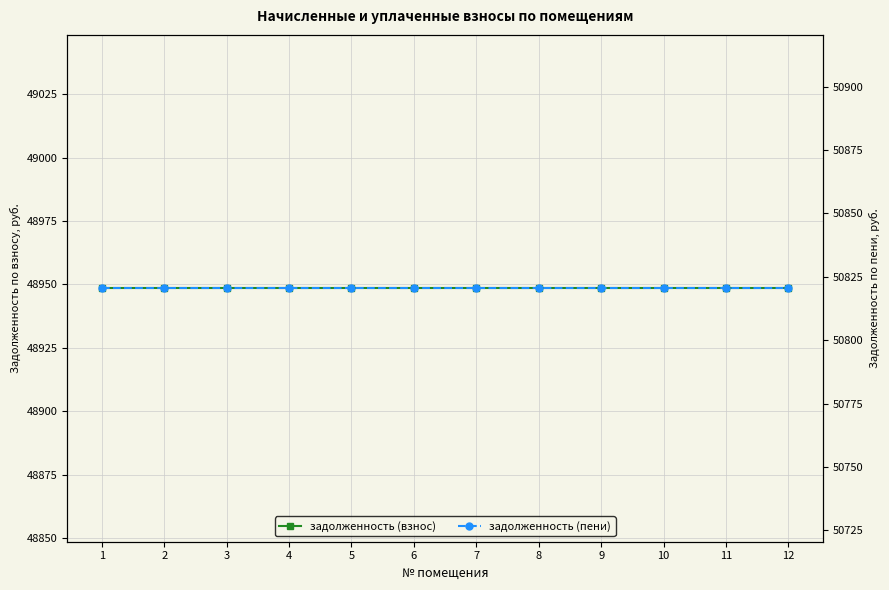

Is the value of задолженность (пени) at 4 greater than the value of задолженность (взнос) at 12?

Yes